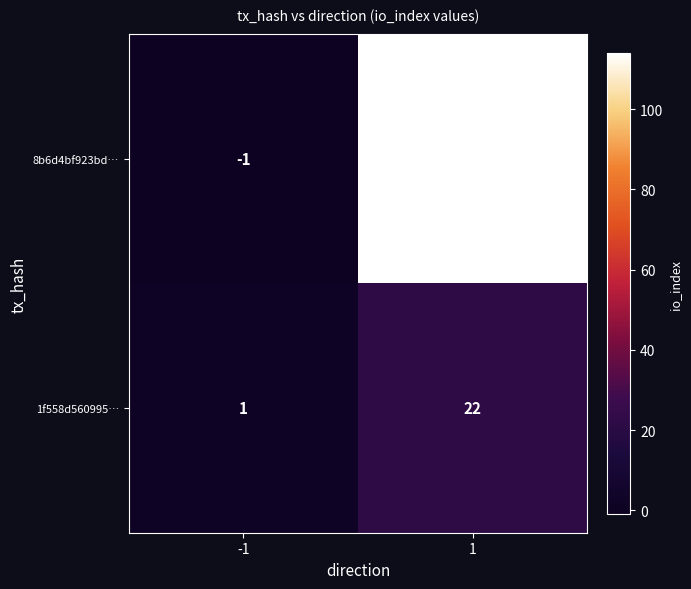

What is the difference between the maximum and minimum values in the 8b6d4bf923bd… series?

115